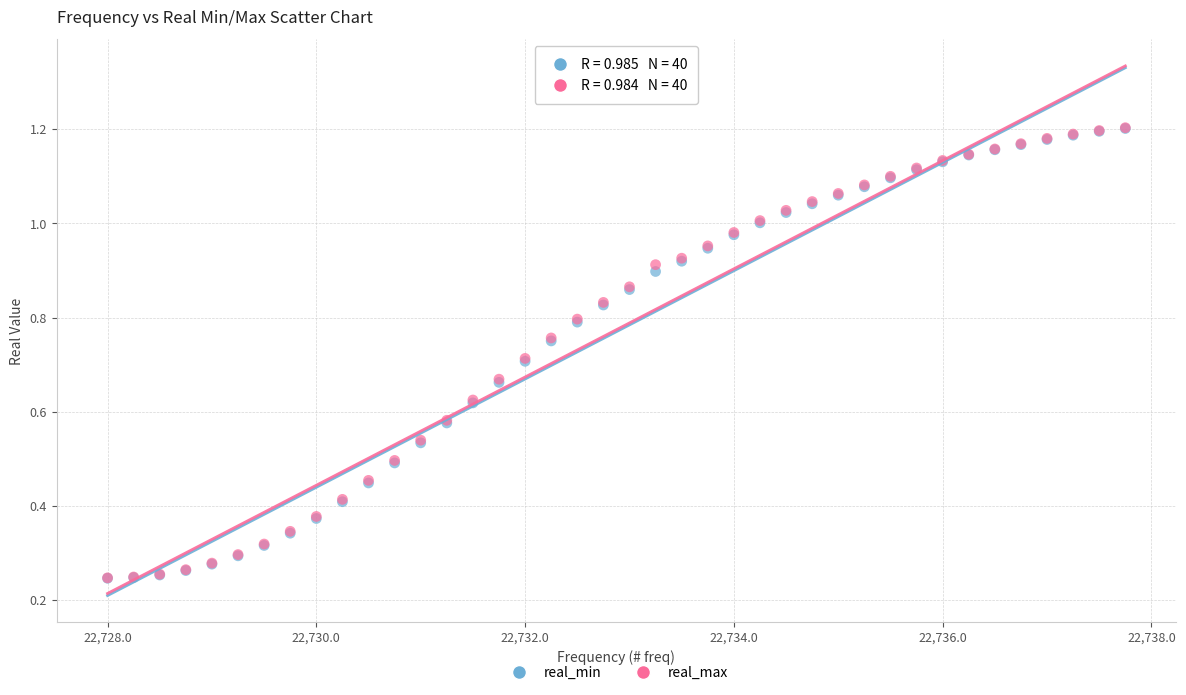

What are all the series names shown in the legend?

real_min, real_max